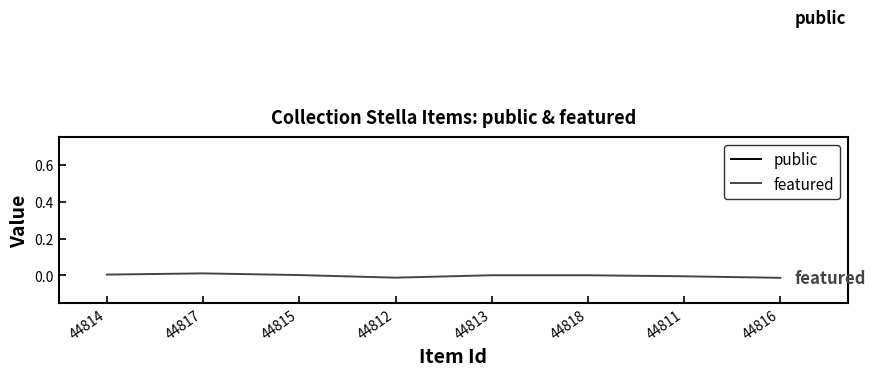

Where does the featured series first go above 0?

44814